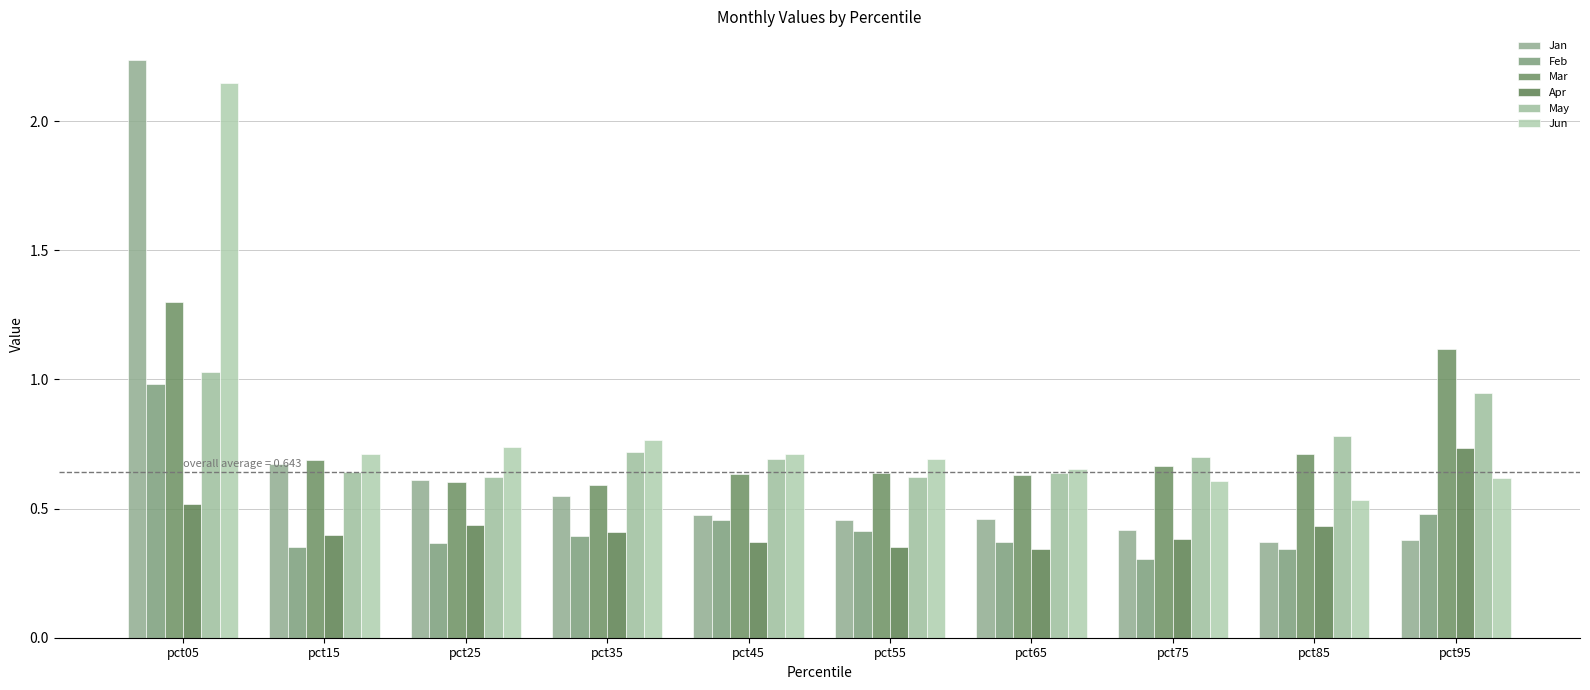

Reading right to left, transcribe all the data shown in this chart.

Jan: 0.4	0.4	0.4	0.5	0.5	0.5	0.5	0.6	0.7	2.2
Feb: 0.5	0.3	0.3	0.4	0.4	0.5	0.4	0.4	0.4	1.0
Mar: 1.1	0.7	0.7	0.6	0.6	0.6	0.6	0.6	0.7	1.3
Apr: 0.7	0.4	0.4	0.3	0.3	0.4	0.4	0.4	0.4	0.5
May: 0.9	0.8	0.7	0.6	0.6	0.7	0.7	0.6	0.6	1.0
Jun: 0.6	0.5	0.6	0.7	0.7	0.7	0.8	0.7	0.7	2.1